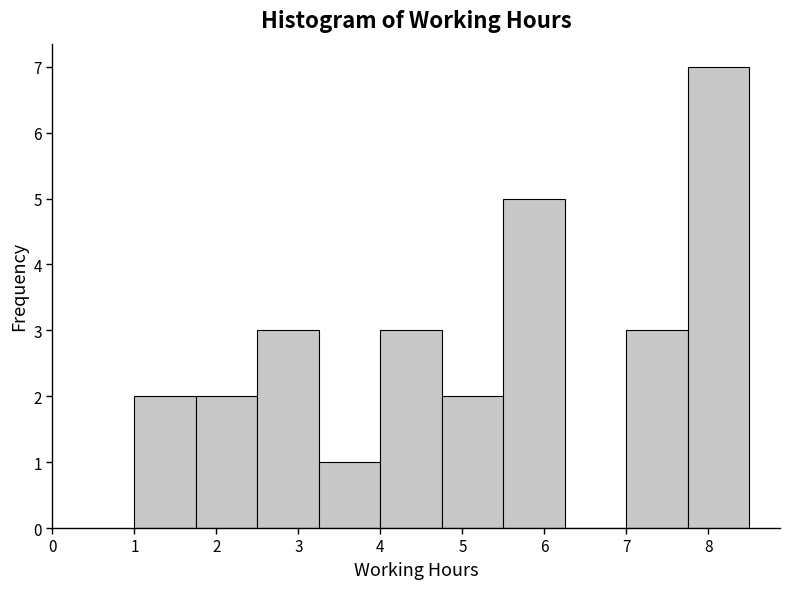

Over which range of the x-axis is the bar tallest?

7.75 to 8.50